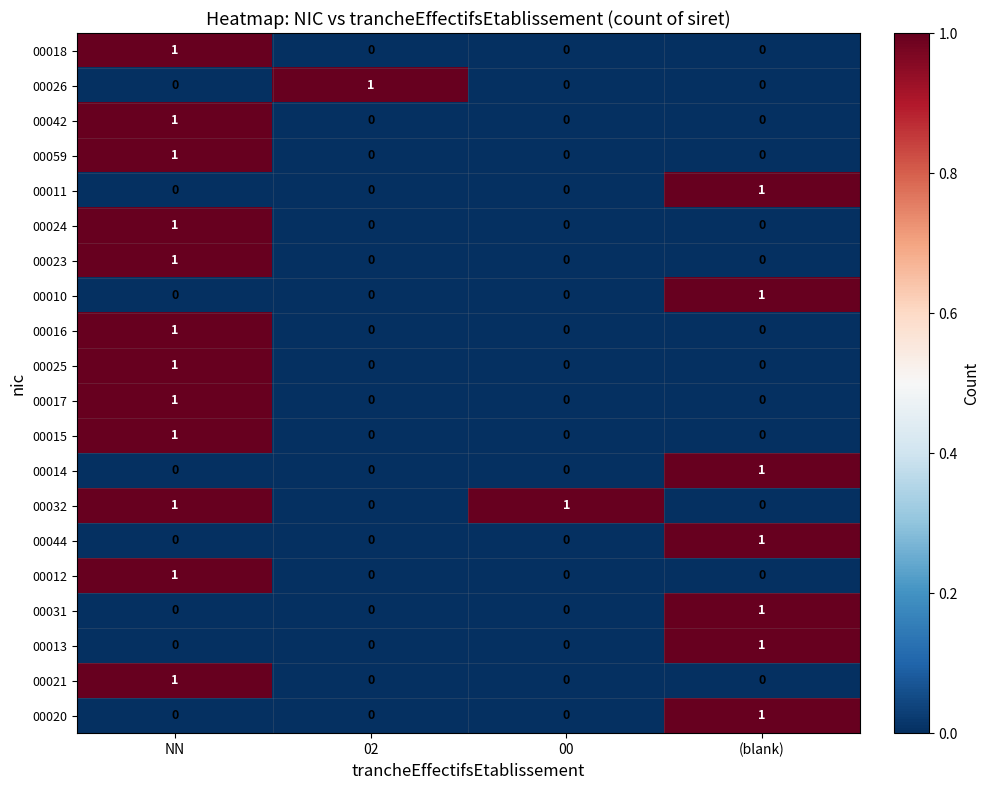

How many 00023 values are between 0 and 1?

4